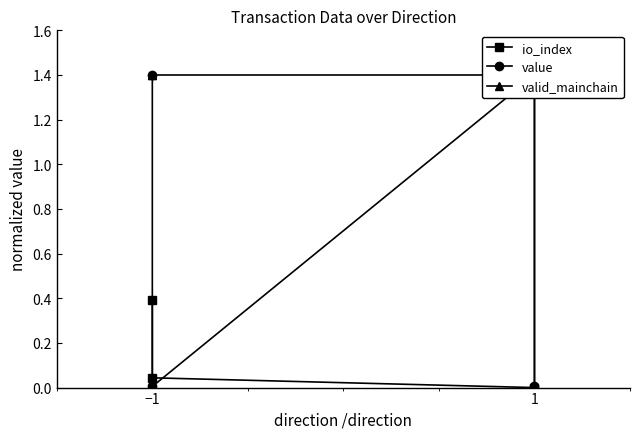

What are all the series names shown in the legend?

io_index, value, valid_mainchain